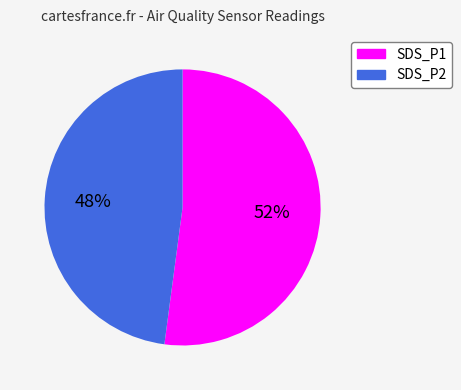

Do SDS_P1 and SDS_P2 together represent more than half of the pie?

Yes